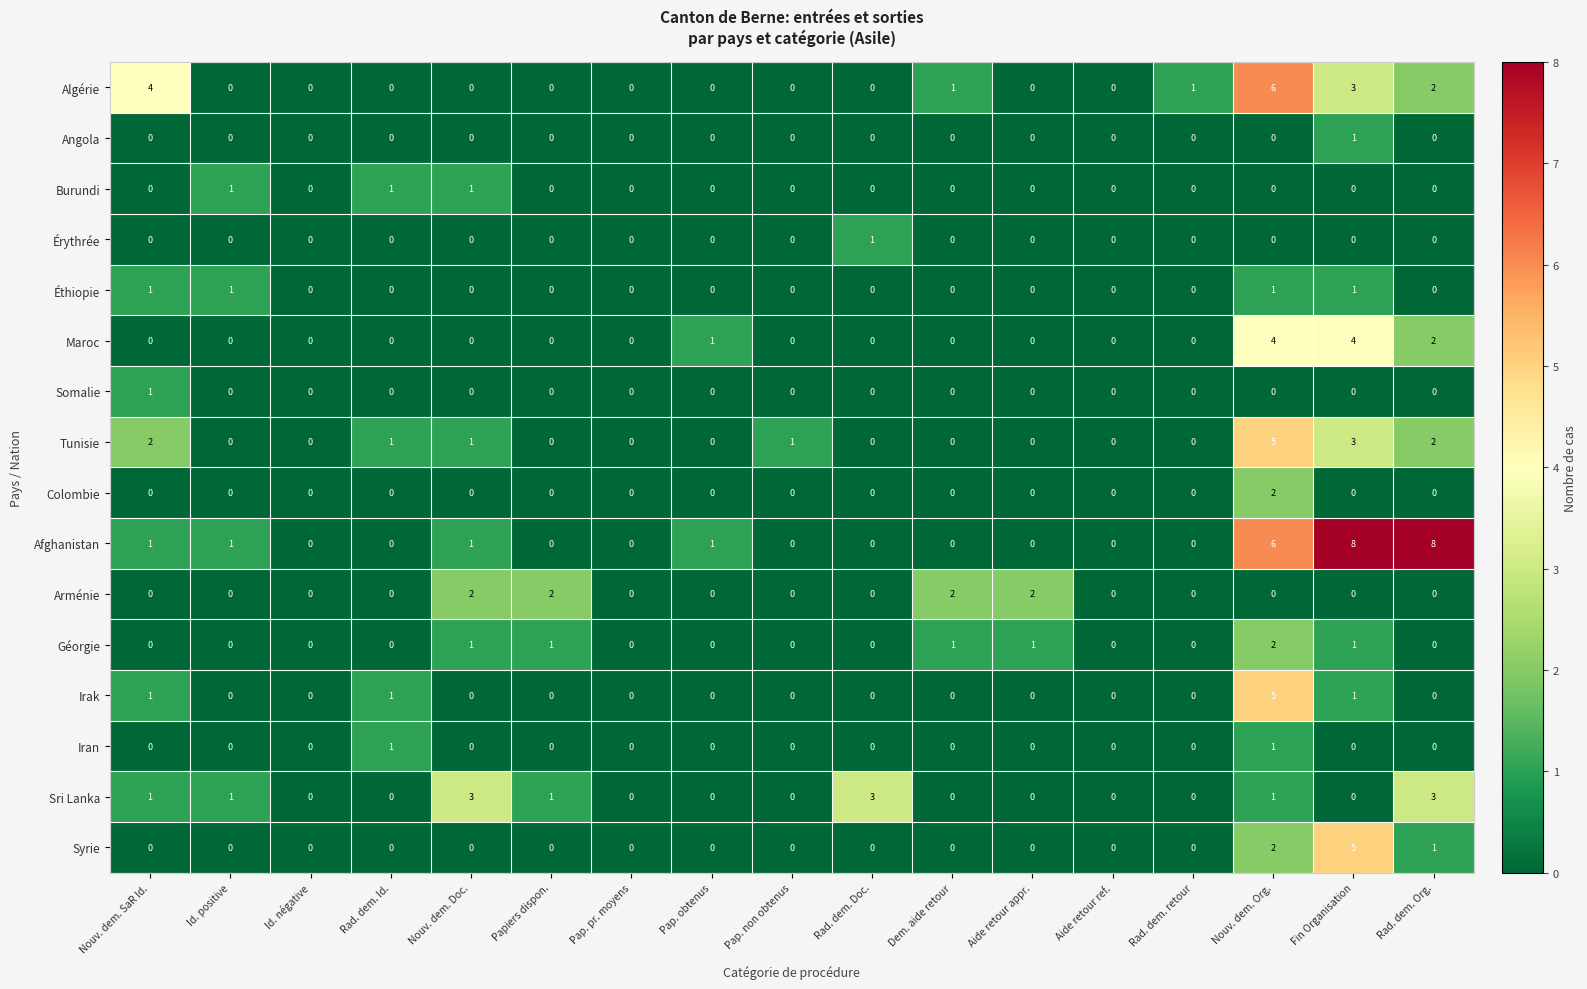

Which category has the highest value in the Irak series?

Nouv. dem. Org.